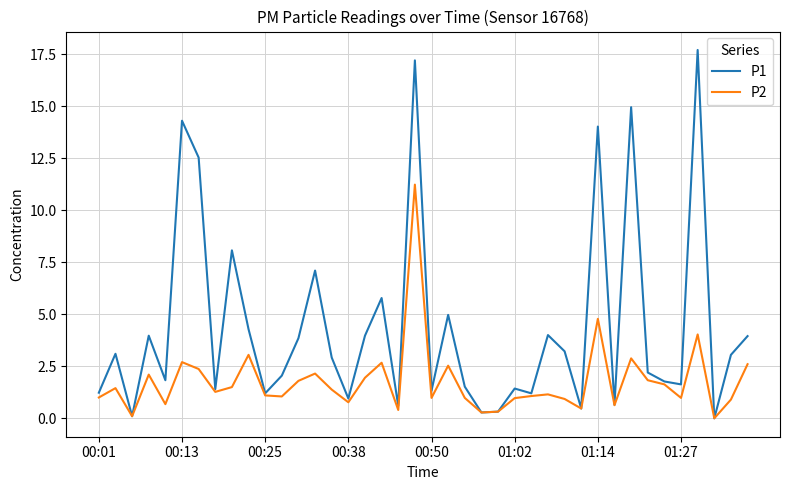

List the series in order of their overall mean, lowest first.

P2, P1